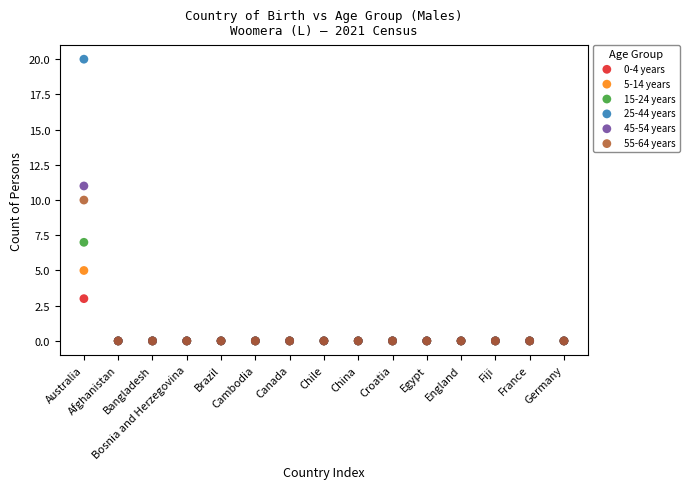

What are all the series names shown in the legend?

0-4 years, 5-14 years, 15-24 years, 25-44 years, 45-54 years, 55-64 years